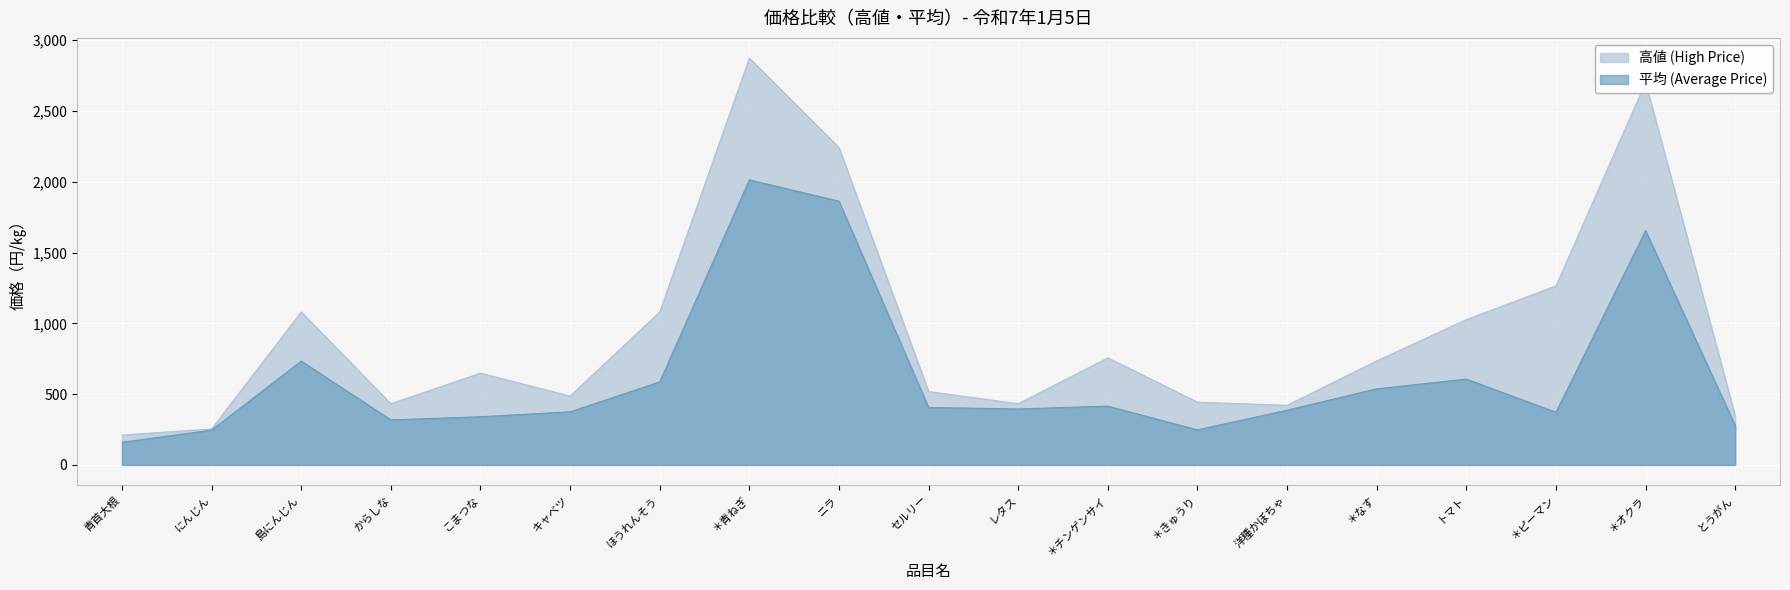

At how many categories does at least one series exceed 2228?

3